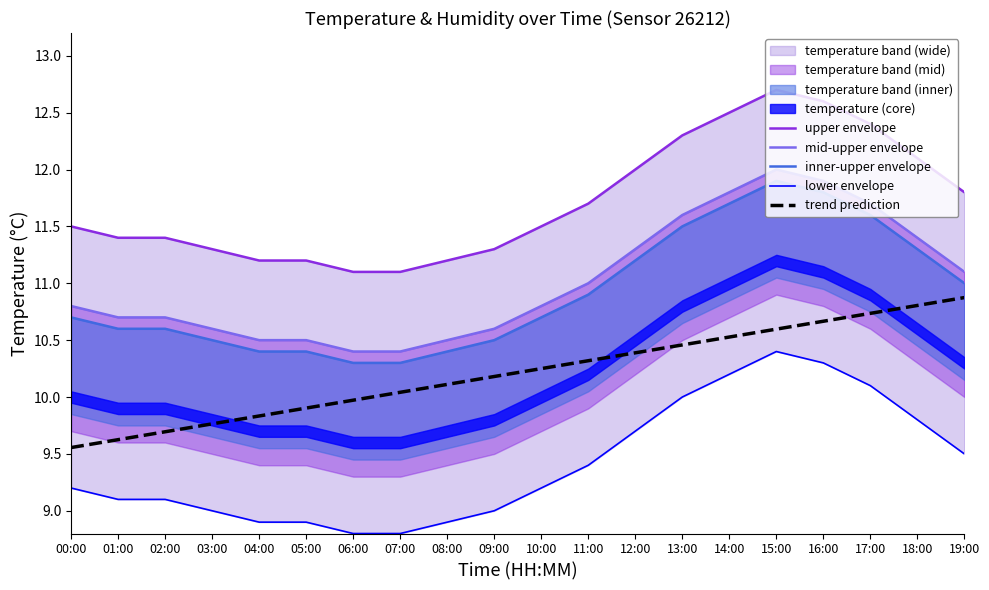

True or false: upper envelope and mid-upper envelope intersect in this chart.

False